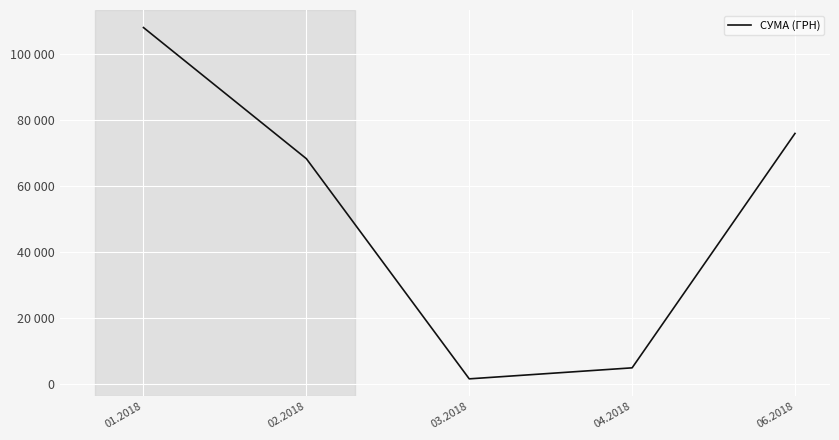

The value at 02.2018 is 22099.4. True or false?

False